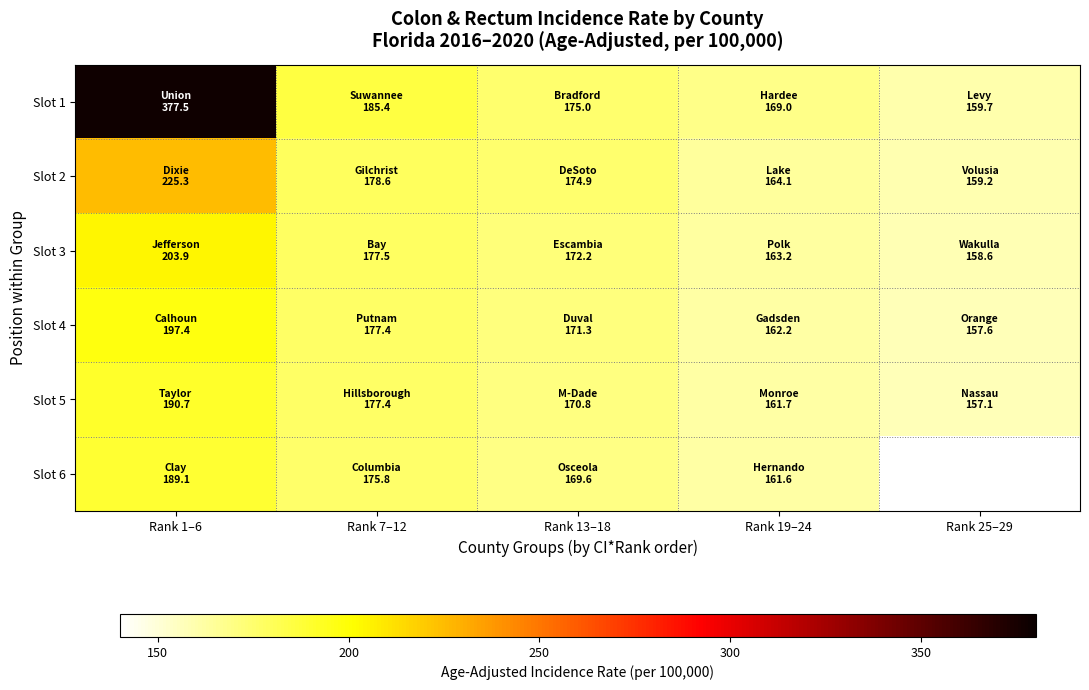

How many data points in Slot 4 are above 171?

3